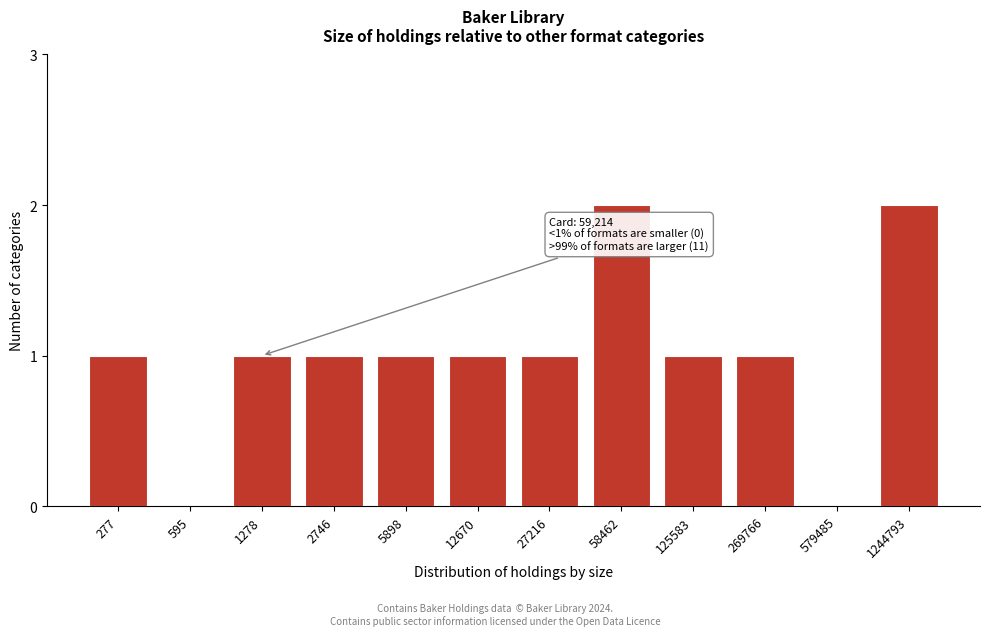

Reading left to right, extract all data points from this chart.

277=1	595=0	1278=1	2746=1	5898=1	12670=1	27216=1	58462=2	125583=1	269766=1	579485=0	1244793=2